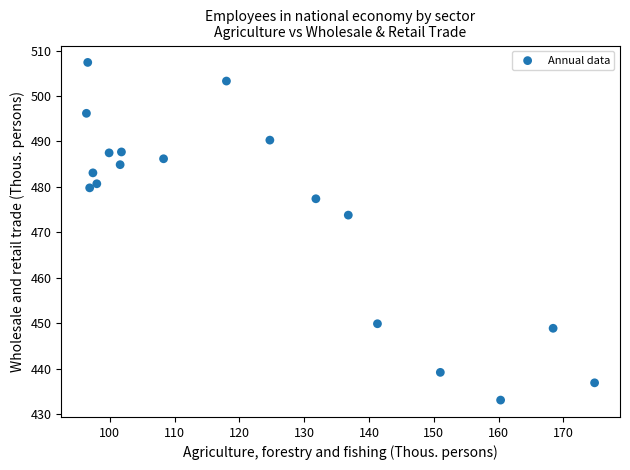

What Y value in the scatter plot is closest to 470?

473.8